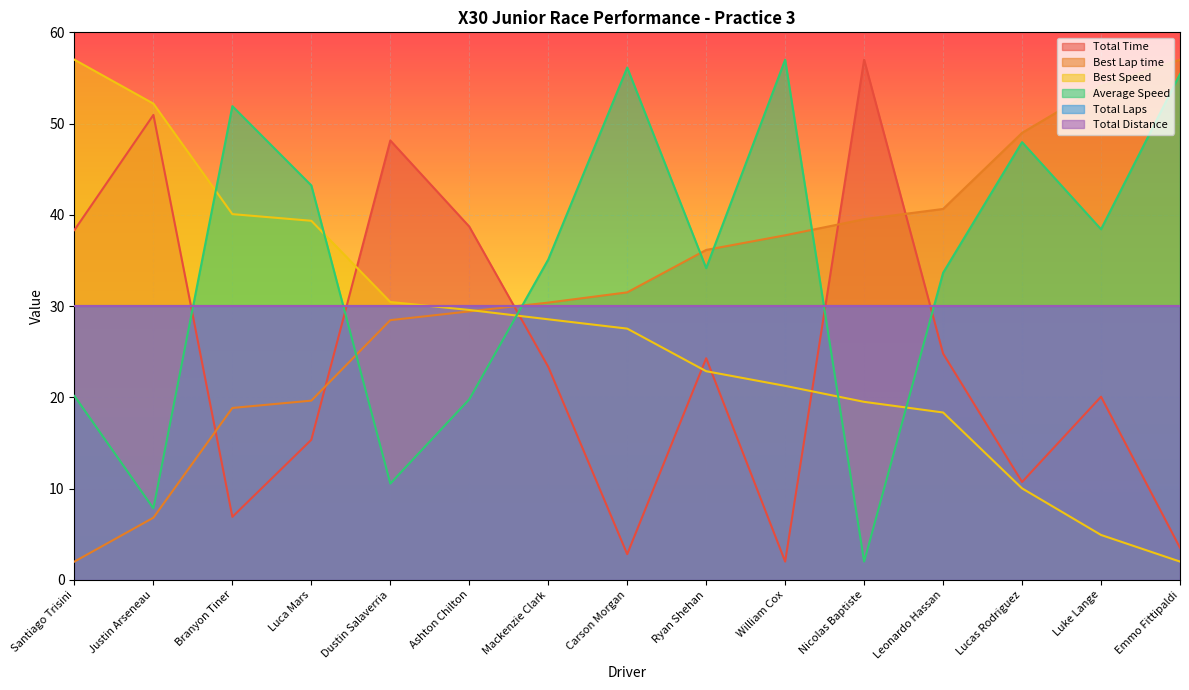

At which label is Average Speed closest to 29?

Leonardo Hassan